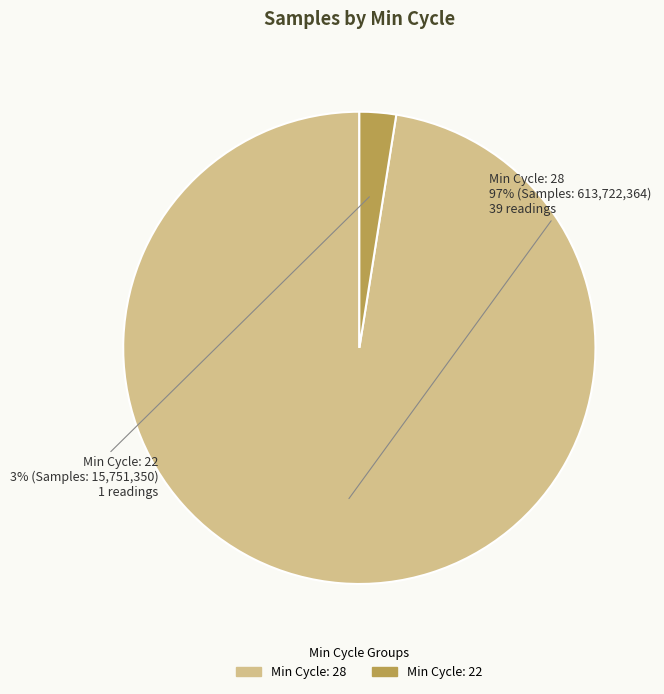

To the nearest percent, what percentage of the pie is Min Cycle: 22?

3%